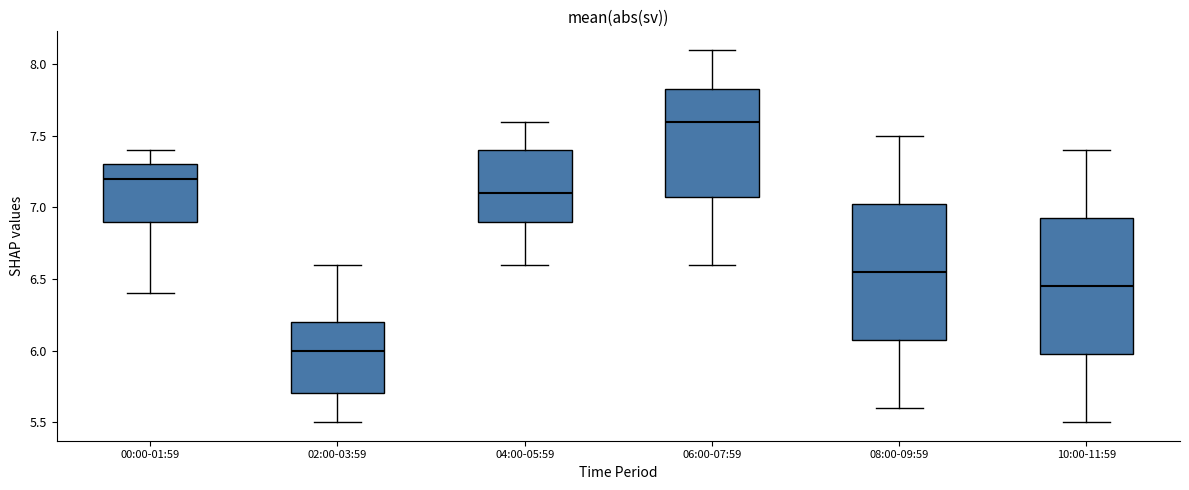

Which box's median line is the highest?

06:00-07:59